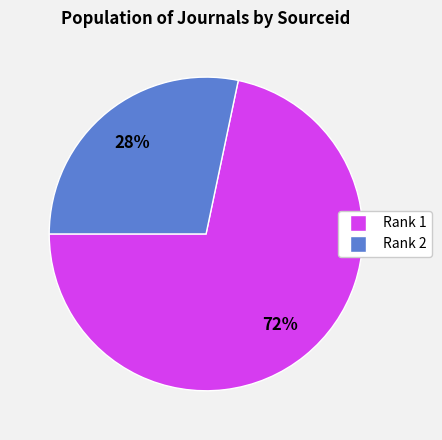

To the nearest percent, what is the average slice percentage?

50%